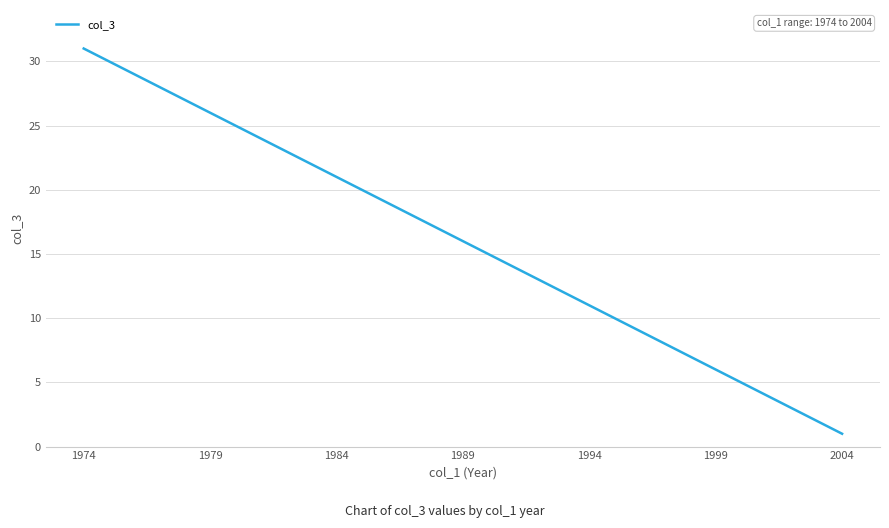

True or false: there are more than 2 points higher than both neighbors.

False